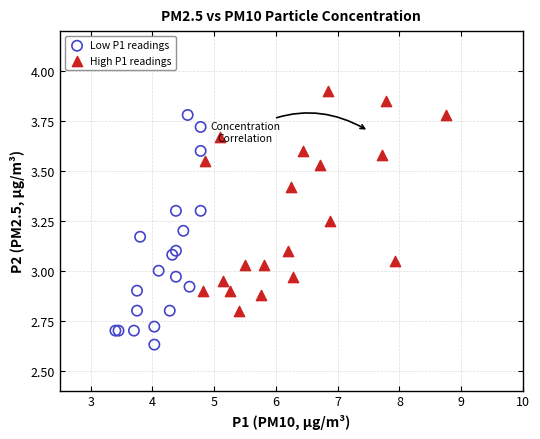

What are all the series names shown in the legend?

Low P1 readings, High P1 readings